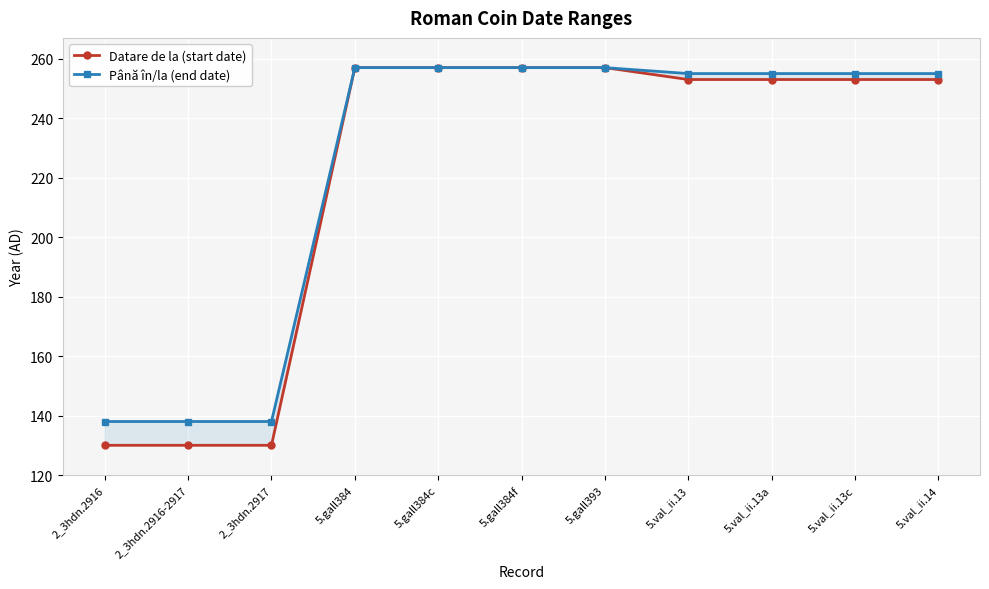

What is the label of the 6th point from the left?

5.gall384f